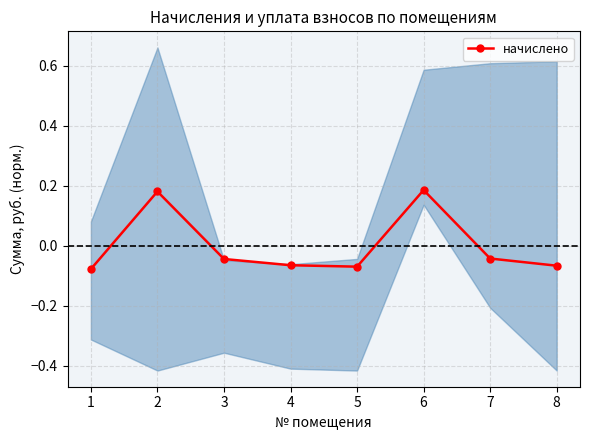

Reading left to right, extract all data points from this chart.

-0.1	0.2	-0.0	-0.1	-0.1	0.2	-0.0	-0.1